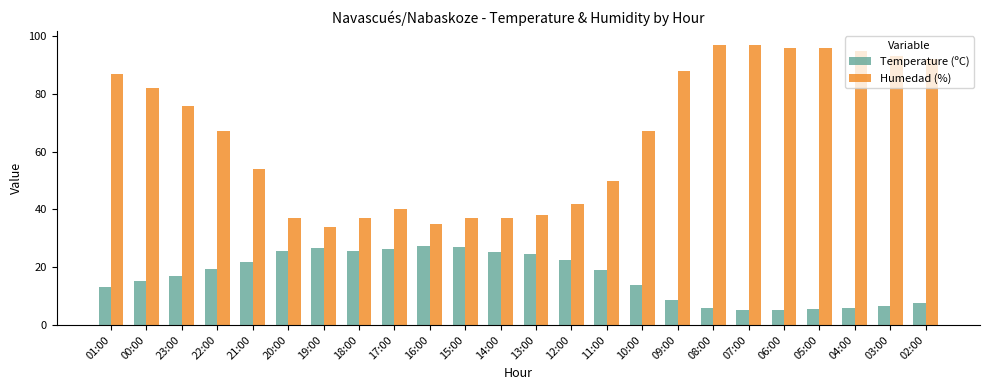

Which series has the largest range (max minus min)?

Humedad (%)